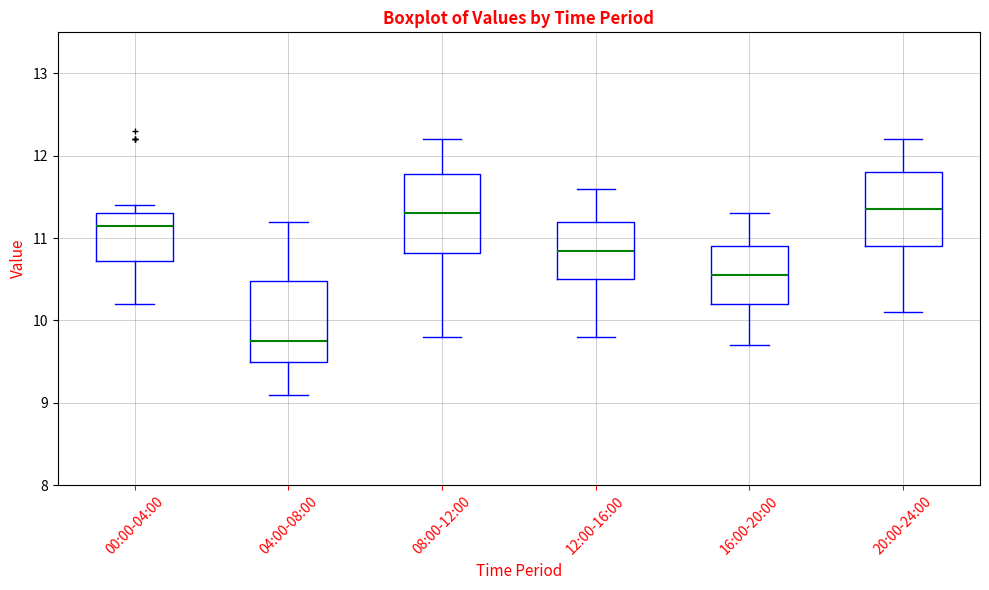

Where is the upper edge of the box for 20:00-24:00 on the y-axis? The values are not printed on the chart, so give them approximately, as read against the axis.

11.8